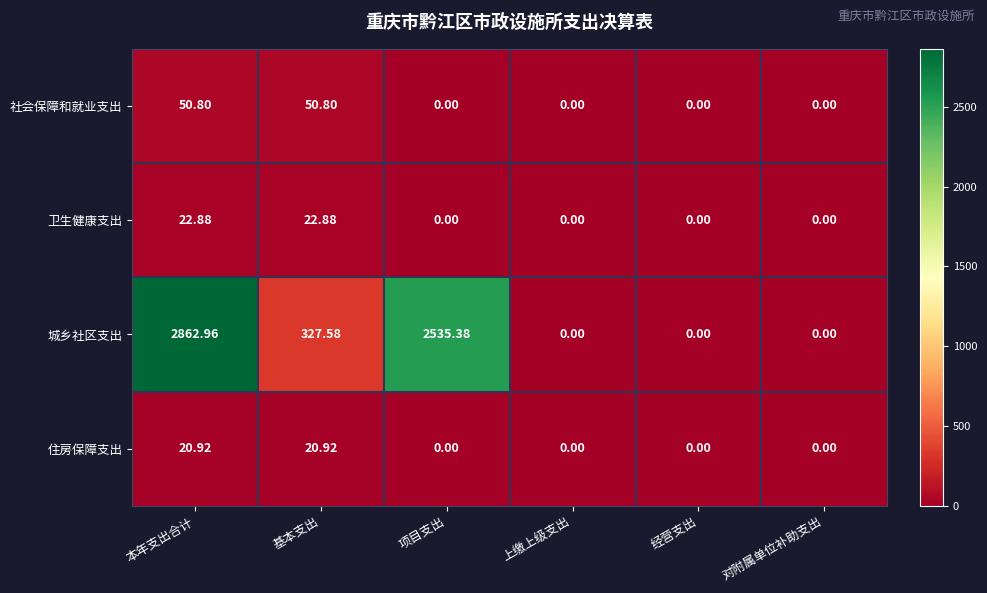

Rank the series by their maximum value, from highest to lowest.

城乡社区支出, 社会保障和就业支出, 卫生健康支出, 住房保障支出